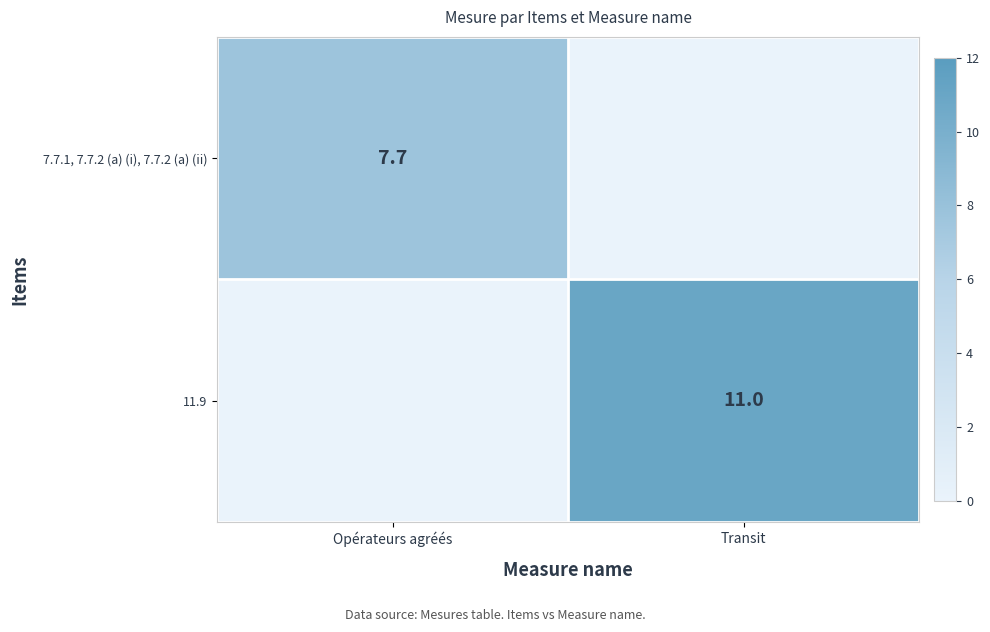

At how many categories does at least one series exceed 0?

2